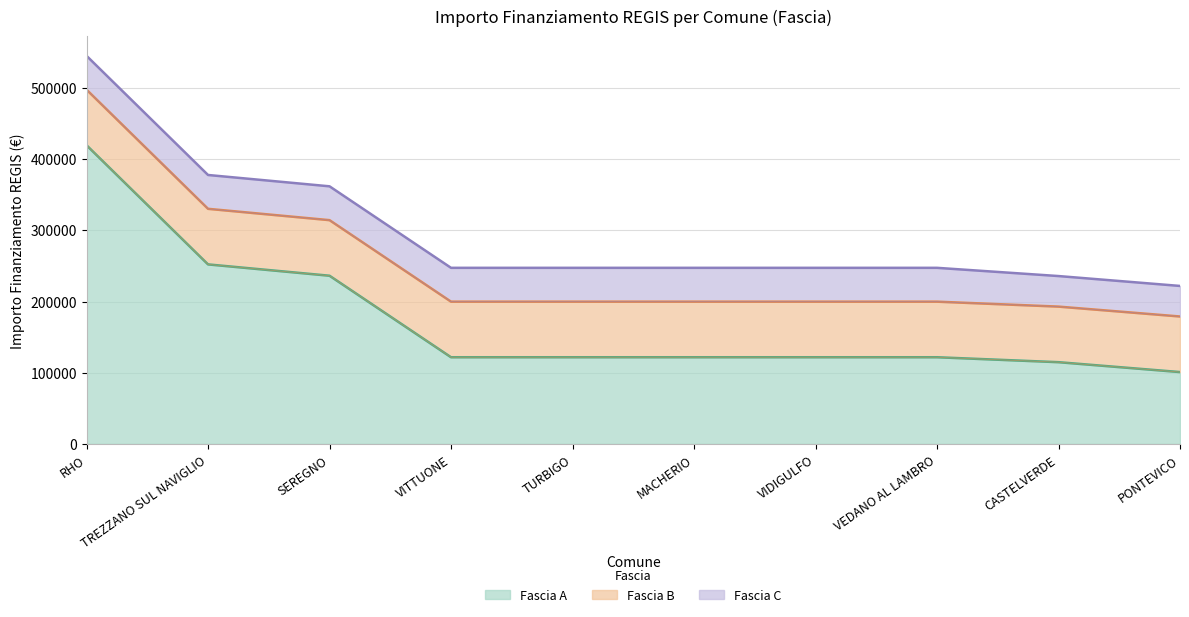

True or false: Fascia A and Fascia B intersect in this chart.

False